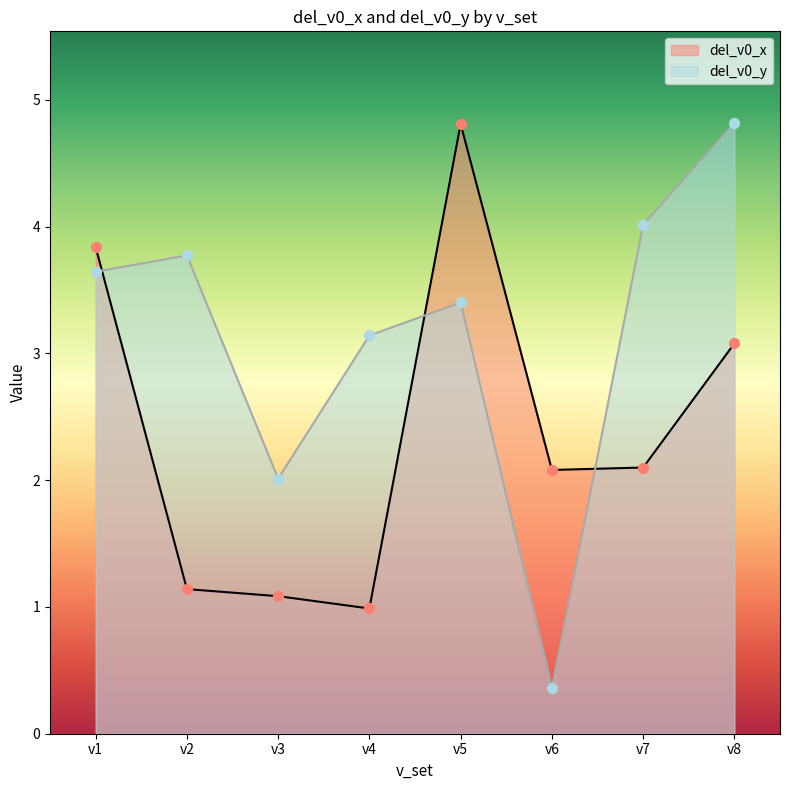

Which series contains the lowest Y value?

del_v0_y